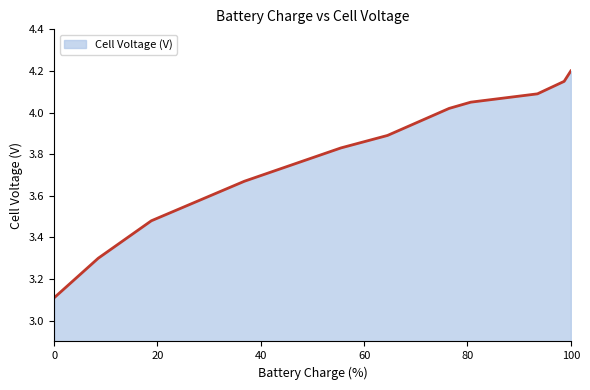

What is the difference between the maximum and minimum values?

1.1